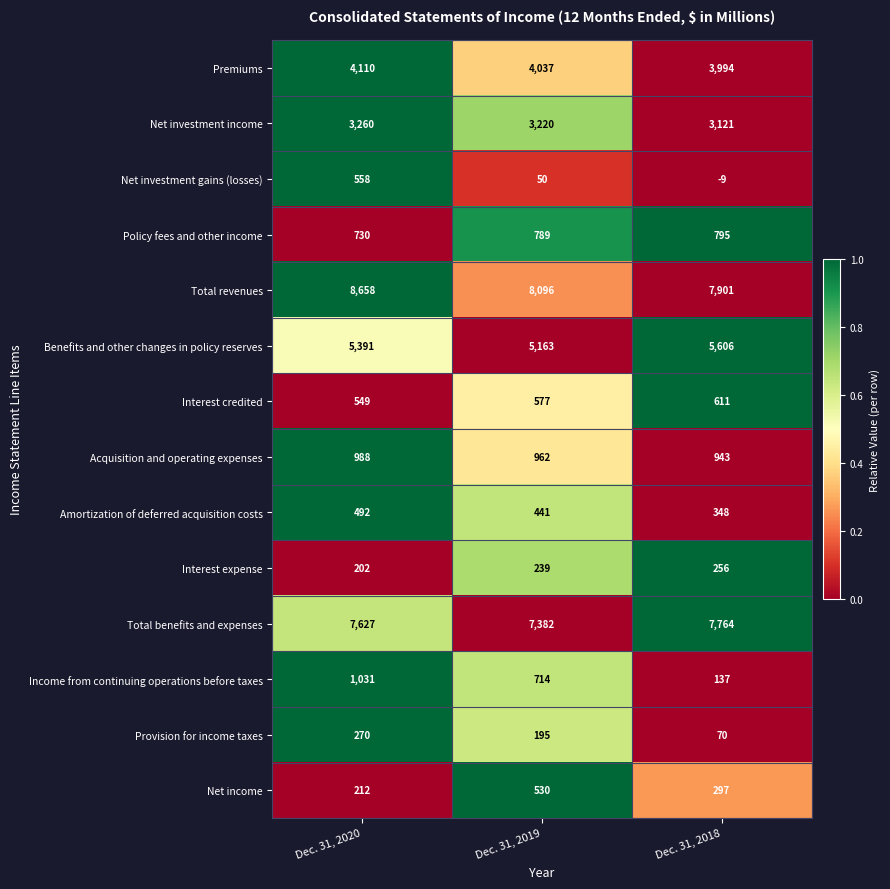

At Dec. 31, 2019, list the series in order from smallest to largest.

Net investment gains (losses), Provision for income taxes, Interest expense, Amortization of deferred acquisition costs, Net income, Interest credited, Income from continuing operations before taxes, Policy fees and other income, Acquisition and operating expenses, Net investment income, Premiums, Benefits and other changes in policy reserves, Total benefits and expenses, Total revenues